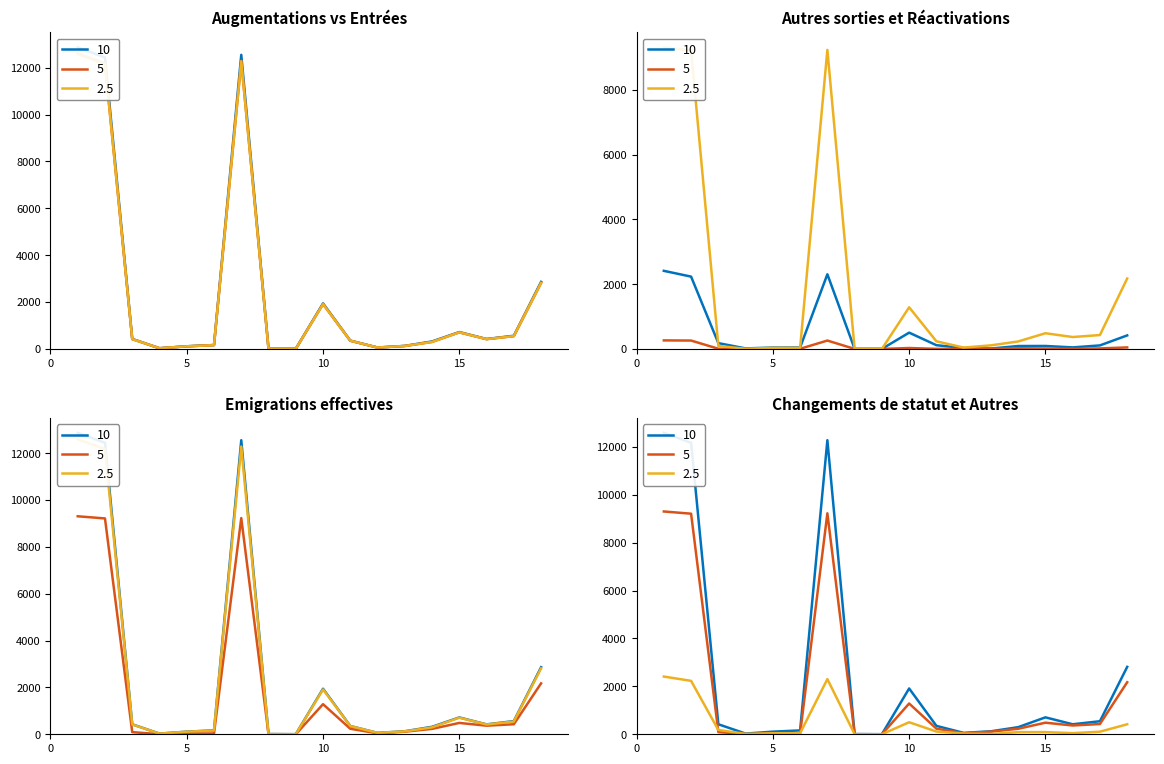

True or false: Augmentations (col_1) has a value of 1943 at 10.

True